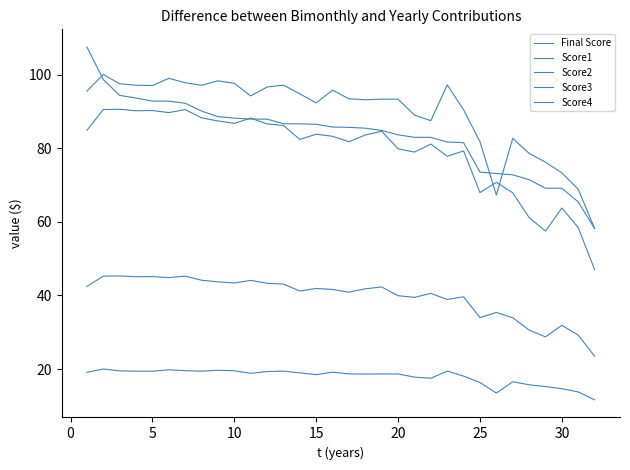

What is the minimum value shown in the chart?

11.6